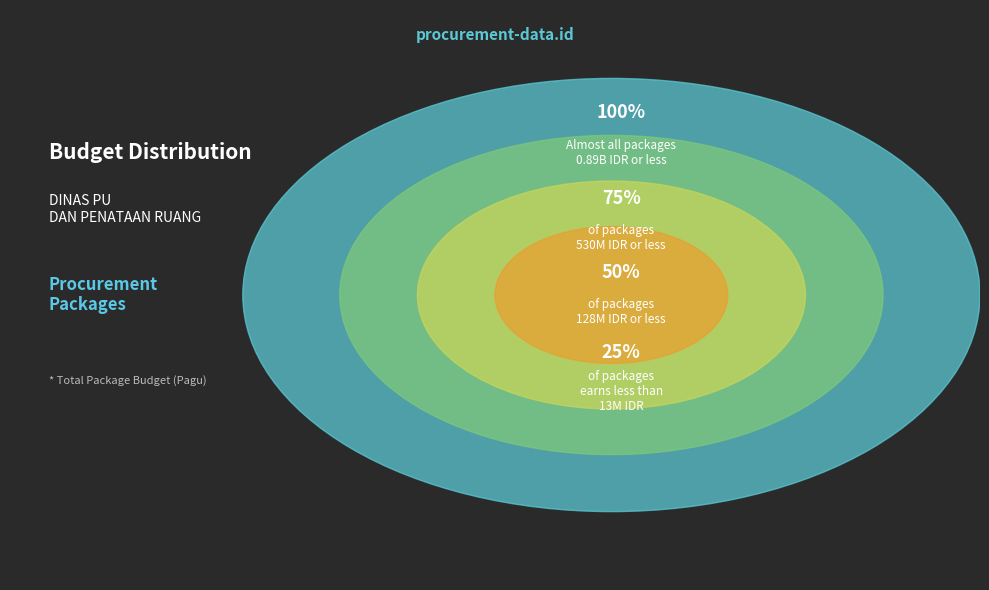

Is there any slice that represents more than half of the pie?

No